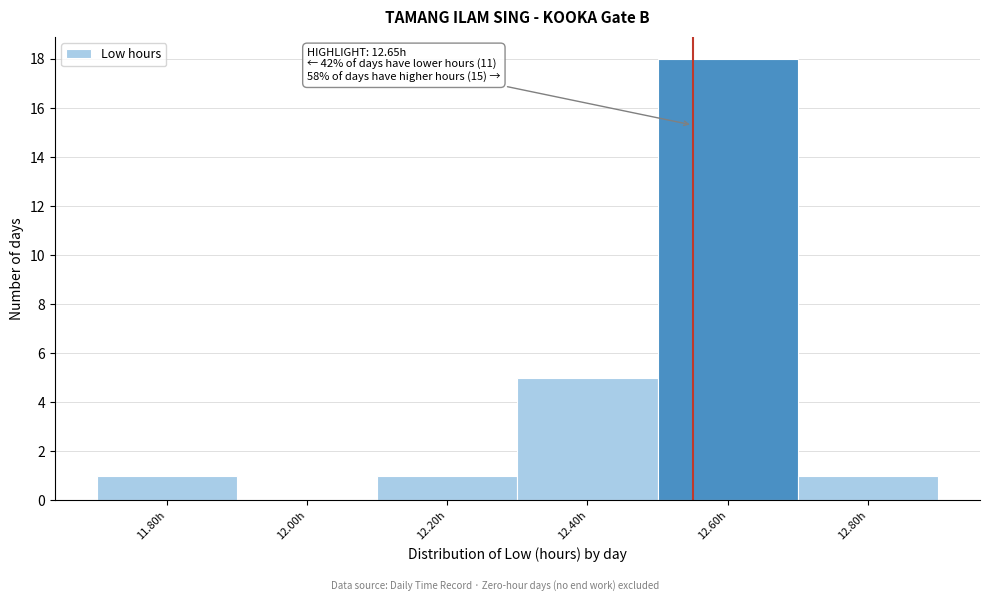

Reading right to left, transcribe all the data shown in this chart.

12.80h=1	12.60h=18	12.40h=5	12.20h=1	12.00h=0	11.80h=1